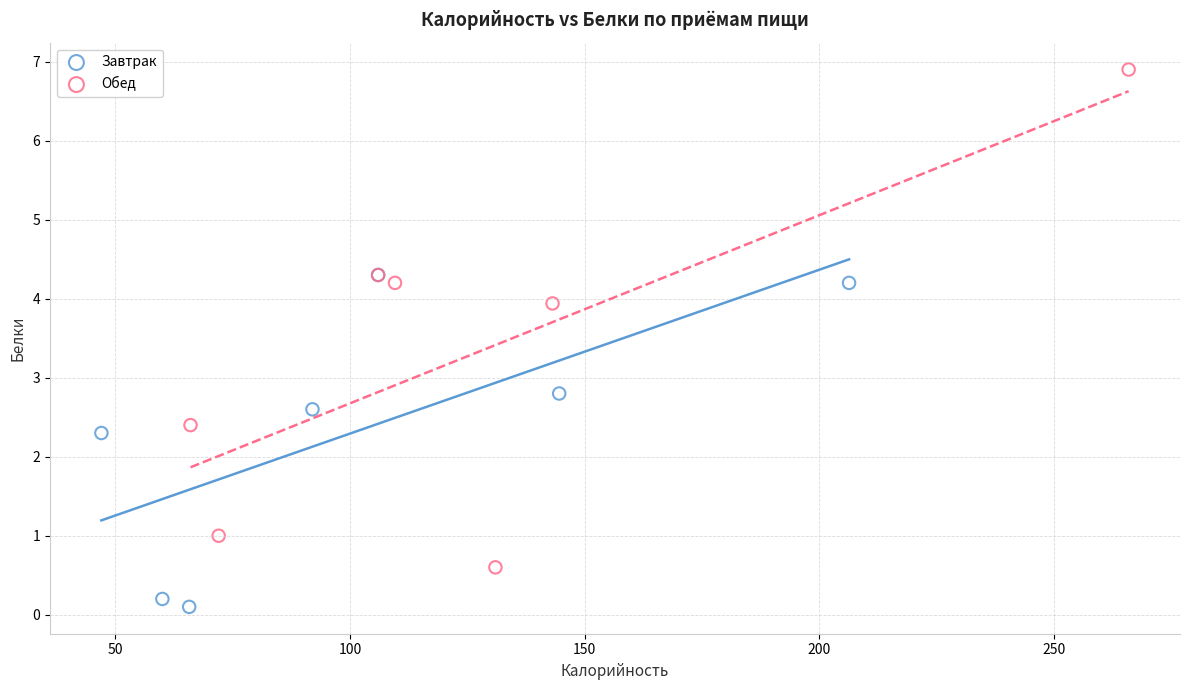

Which series reaches the maximum Y coordinate?

Обед